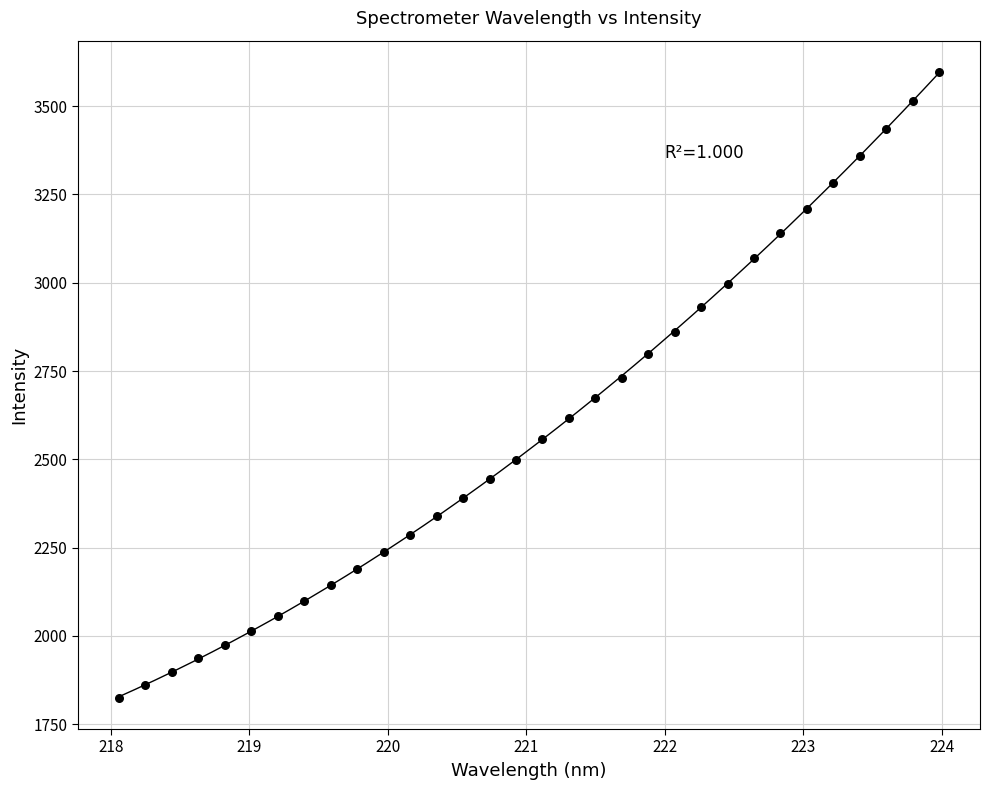

What is the range of Y values (max minus min)?

1771.8